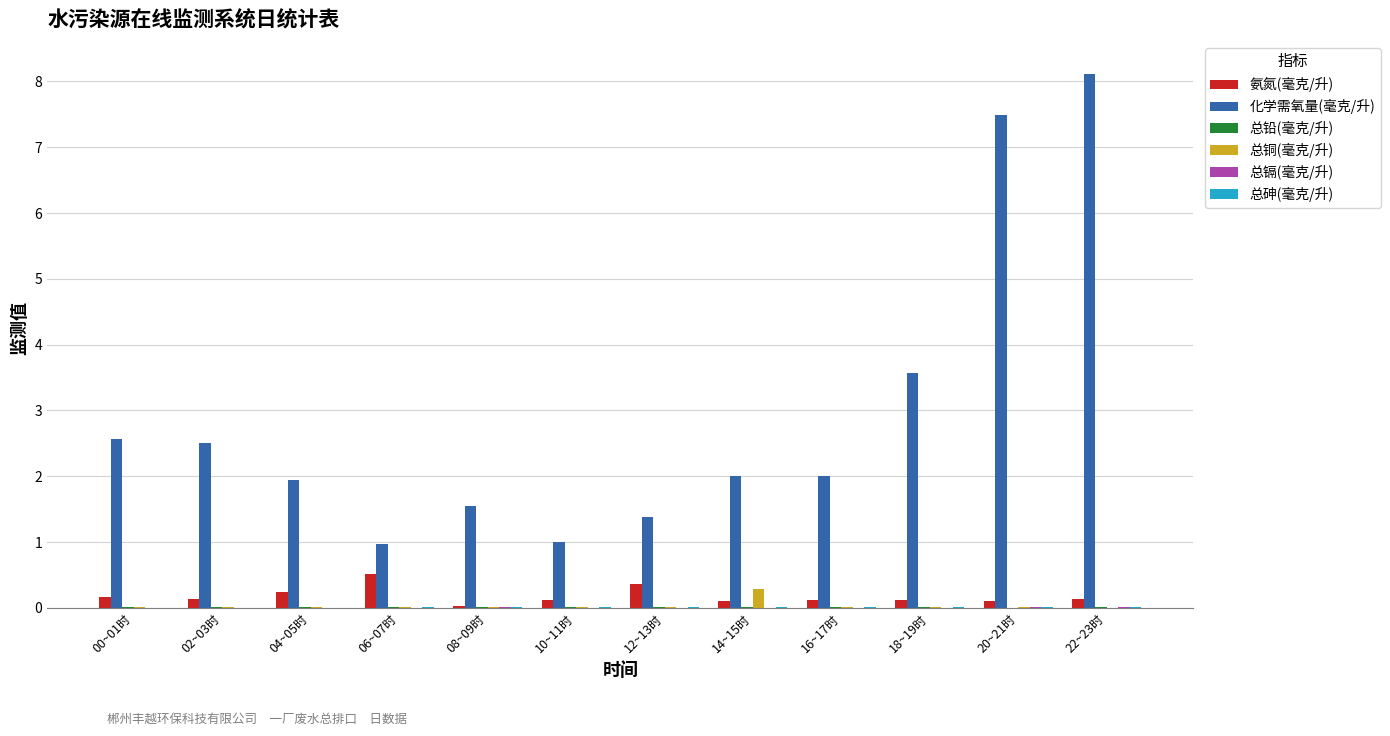

Between 14~15时 and 22~23时, which series saw the biggest shift?

化学需氧量(毫克/升)